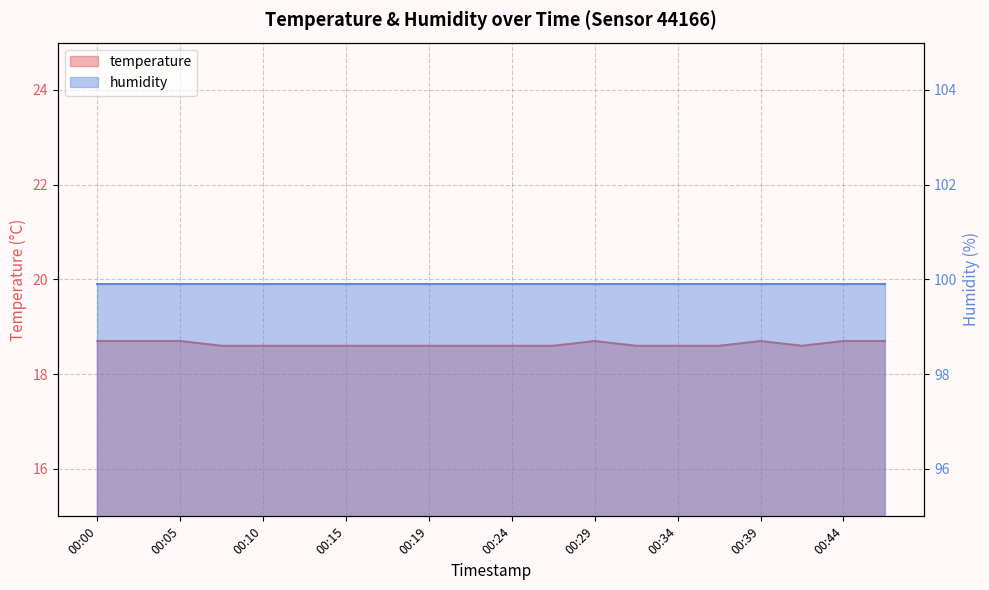

Count the values in the range 18 to 19.

20